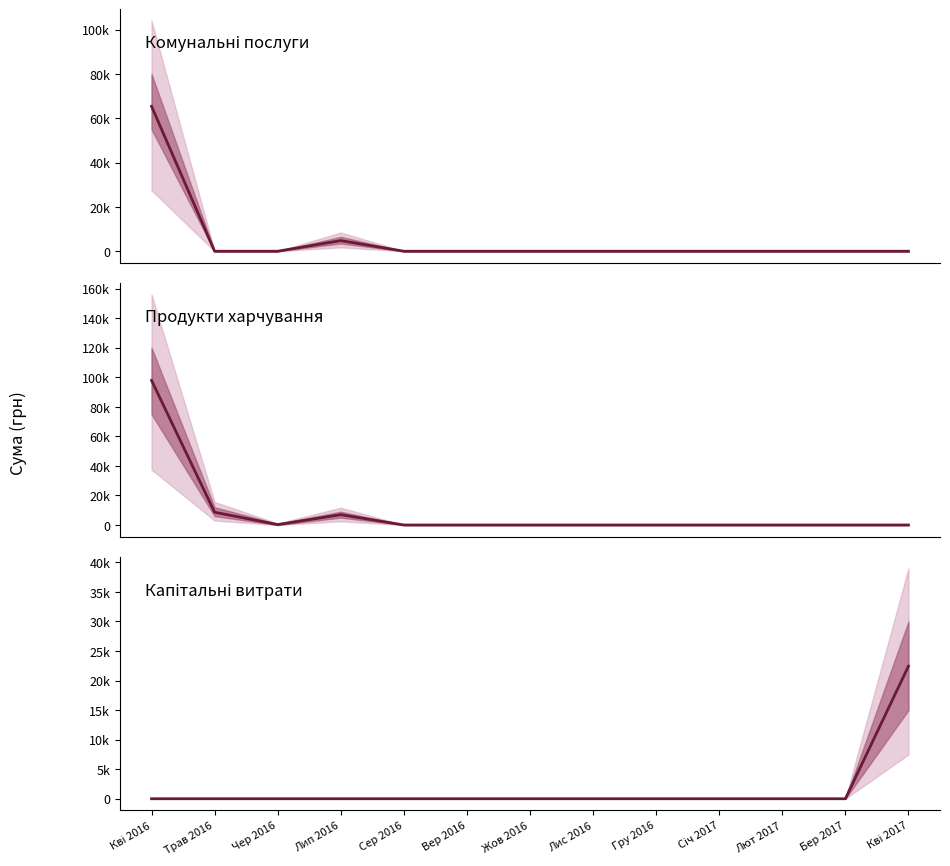

Rank the series at Кві 2017 from lowest to highest value.

Комунальні послуги, Продукти харчування, Капітальні витрати